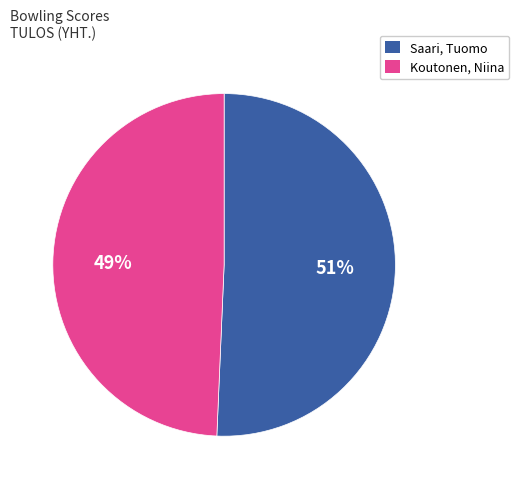

Rank the categories by value from lowest to highest.

Koutonen, Niina, Saari, Tuomo